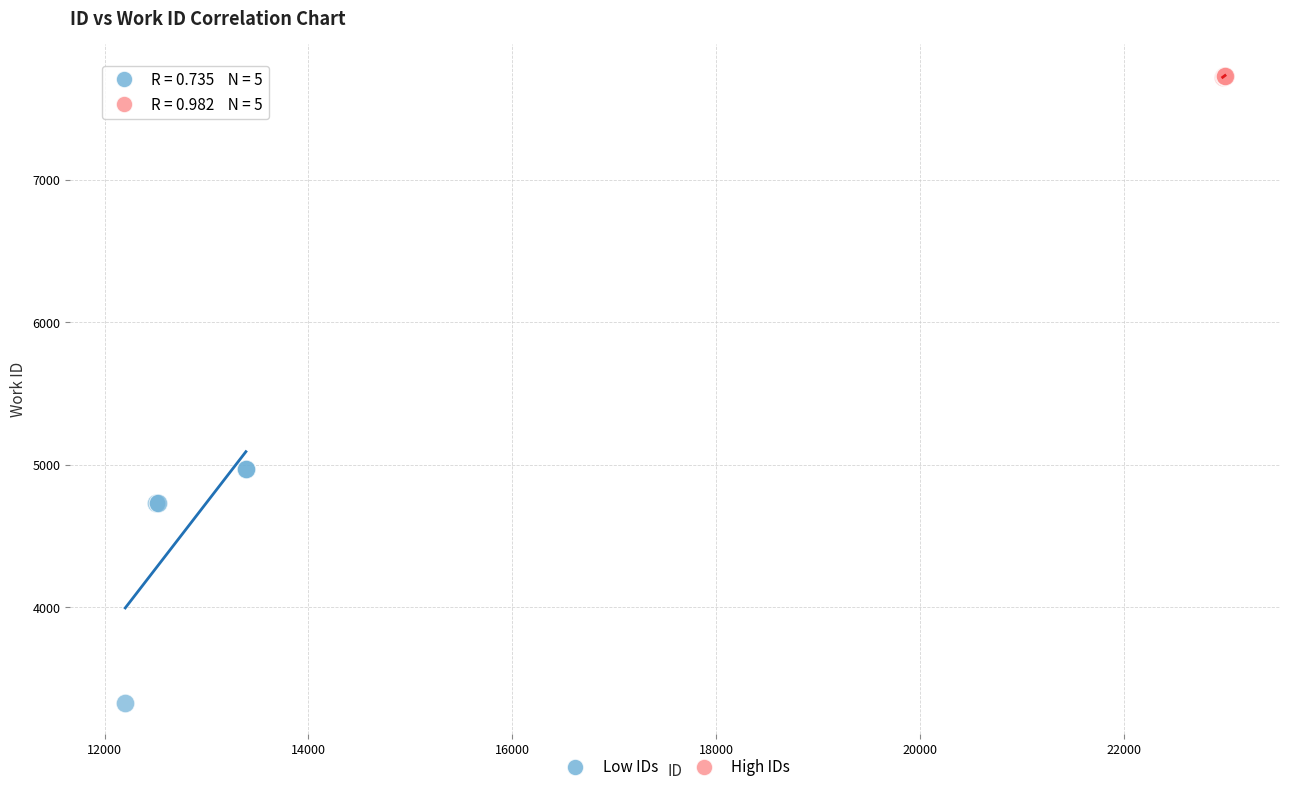

Which series reaches the minimum Y coordinate?

Low IDs